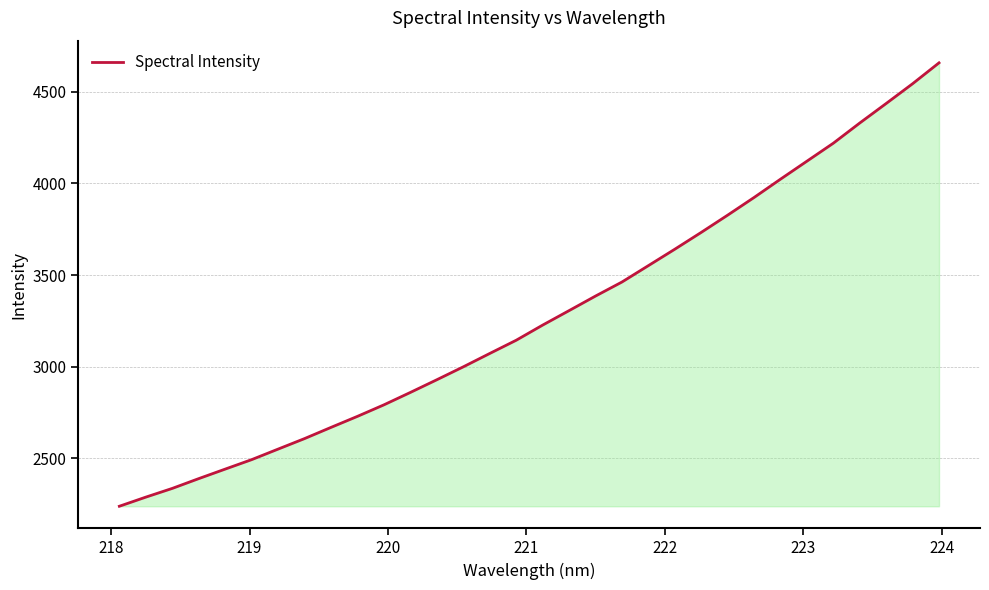

What is the smallest value displayed?

2238.1